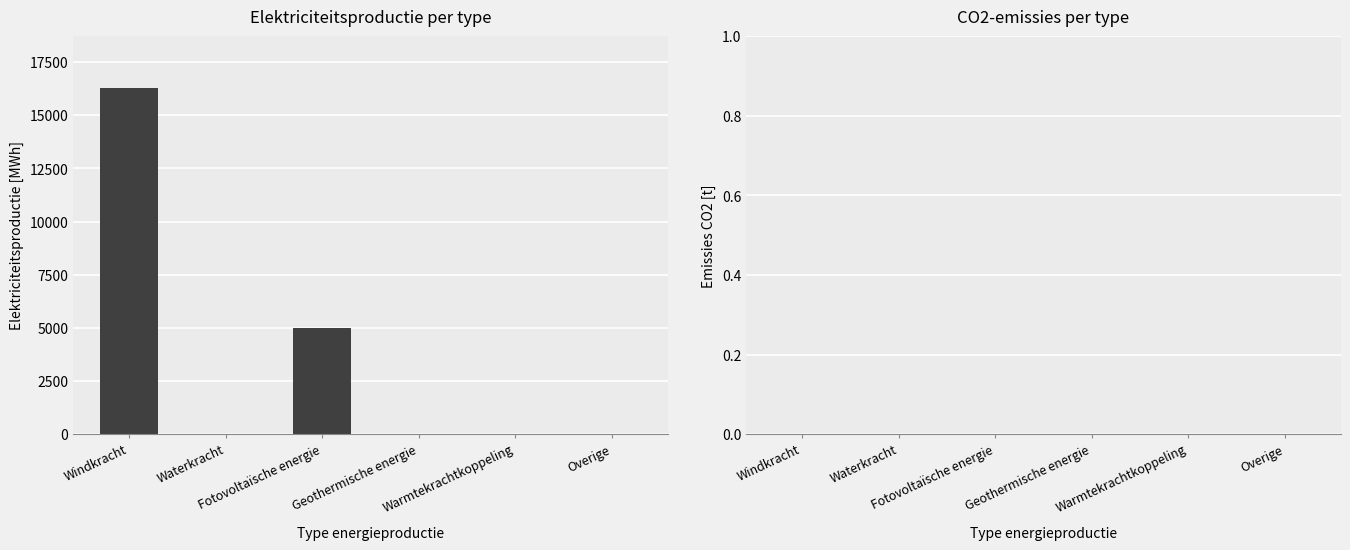

How many categories are shown in the chart?

6